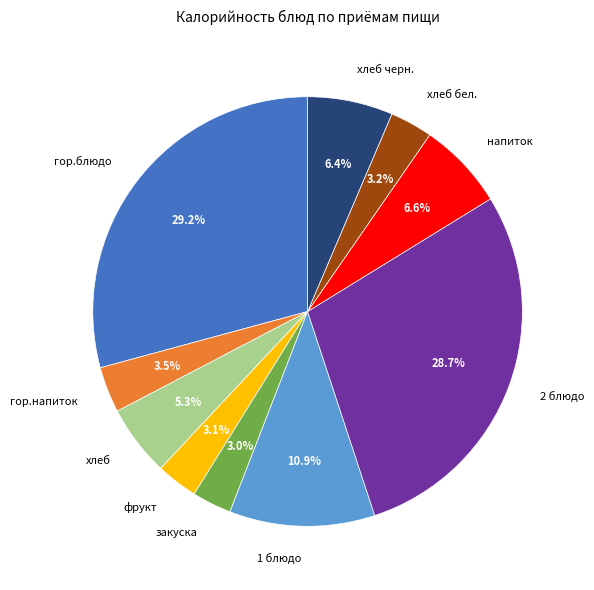

How much of the chart is everything except хлеб?

94.7%